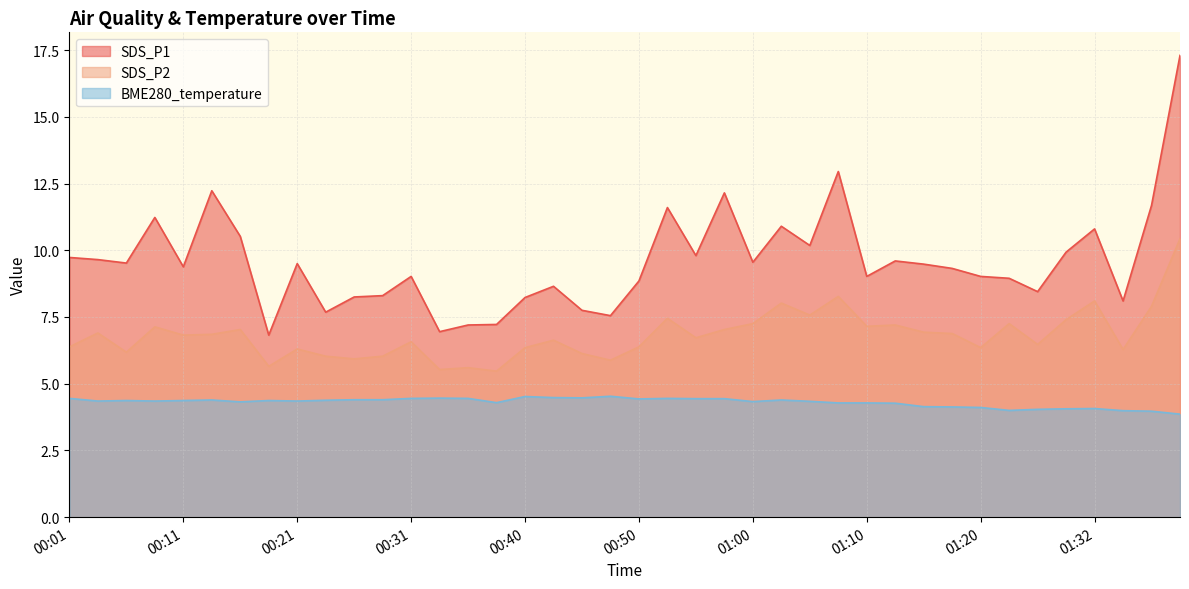

What is the total value across all series at 00:38?

17.0